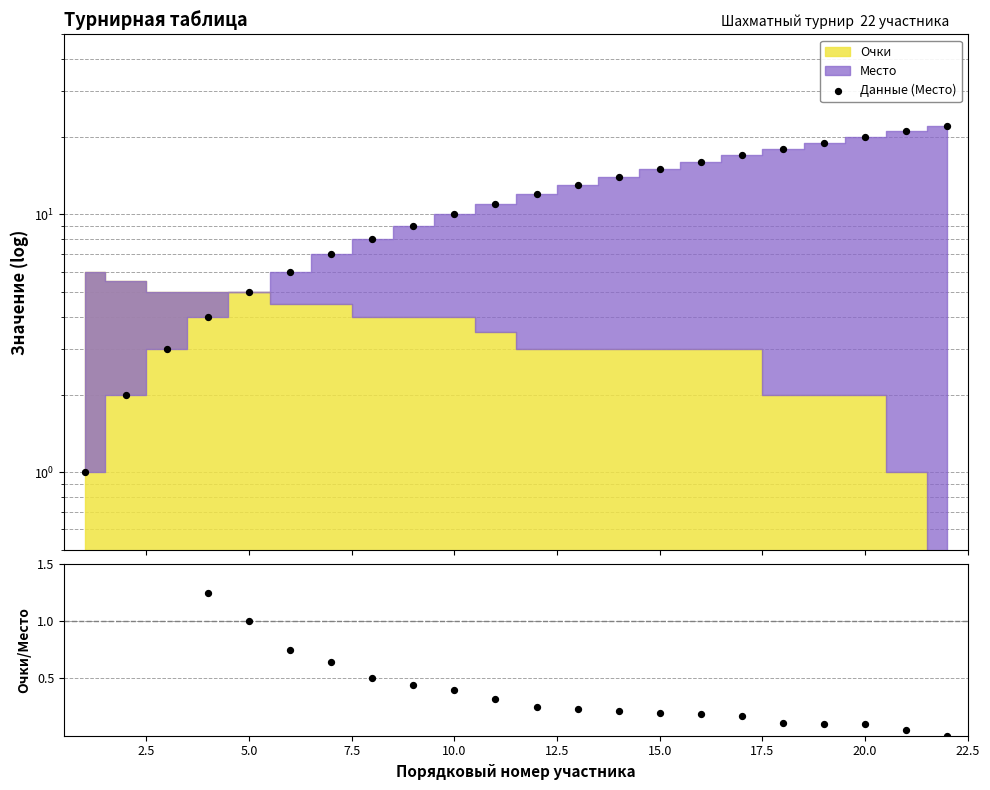

Which series contains the highest Y value?

Данные (Место)